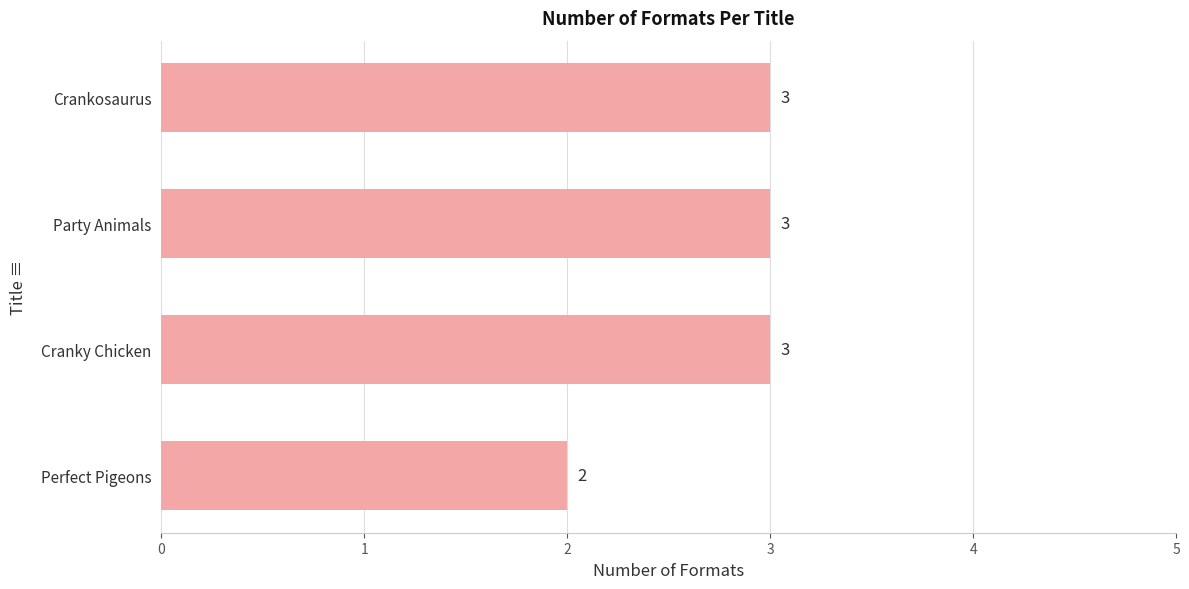

What is the average value?

3